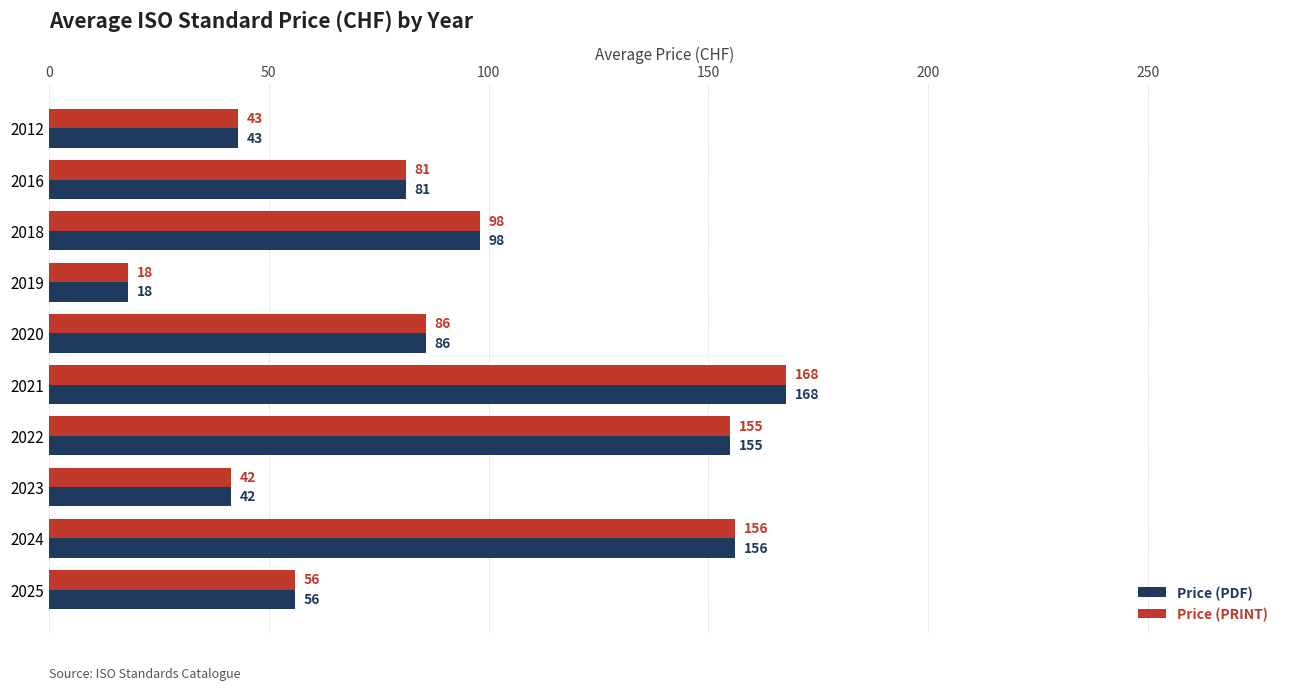

What is the maximum value shown in the chart?

167.6